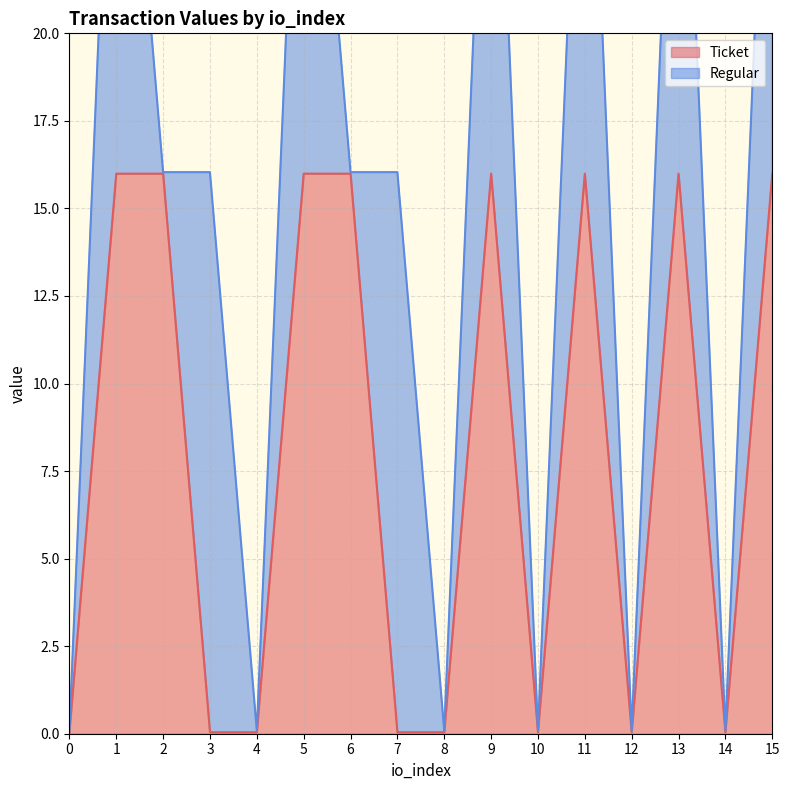

How many interior local valleys (lower than both neighbors) does the data have?

3